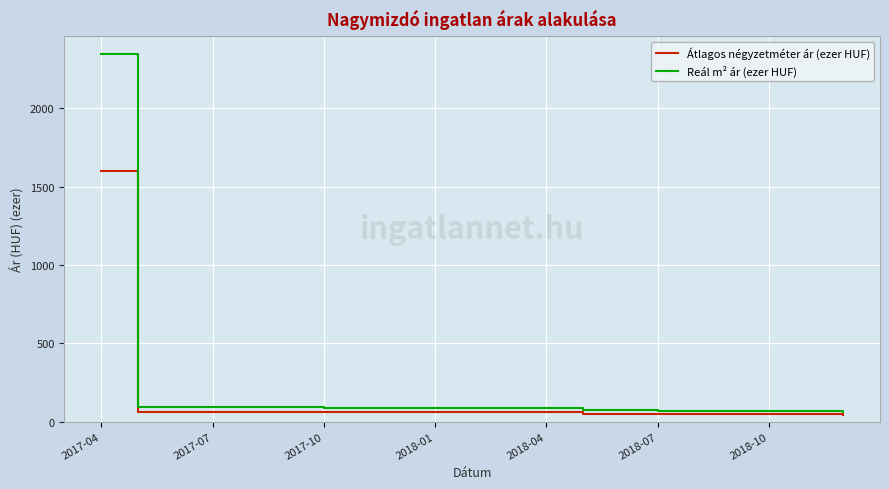

What is the highest value of the Reál m² ár (ezer HUF) series?

2346.3